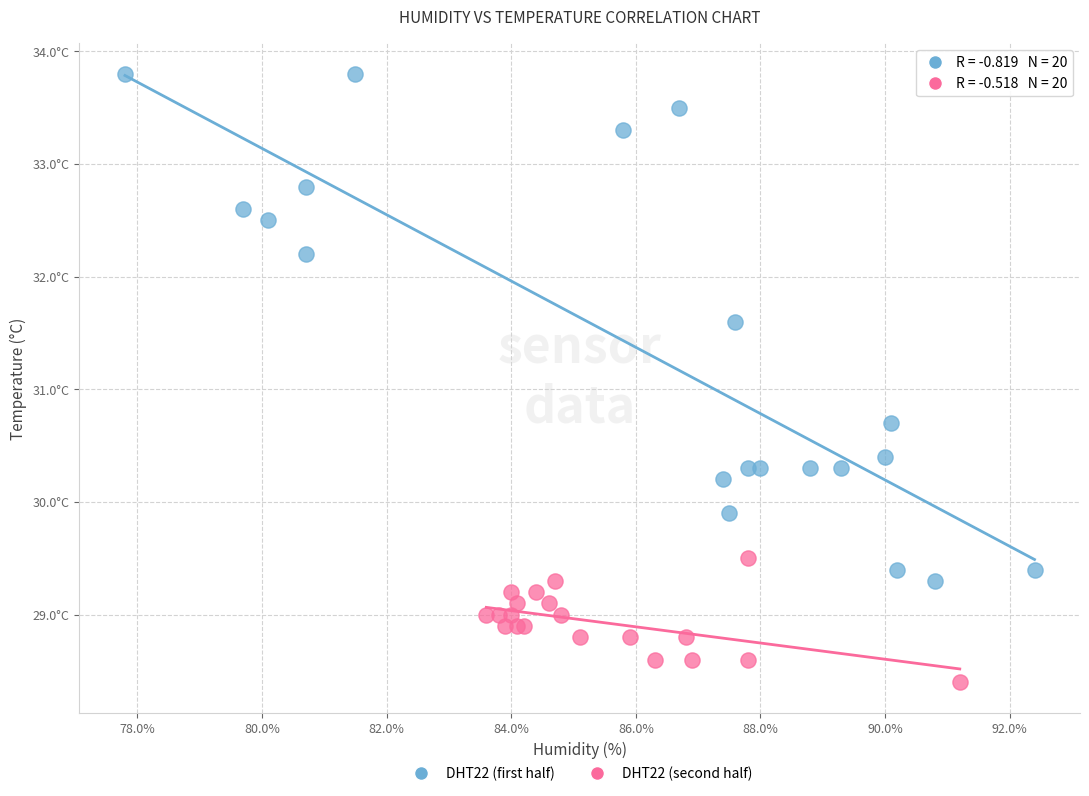

Which series has the widest spread of Y values?

DHT22 (first half)